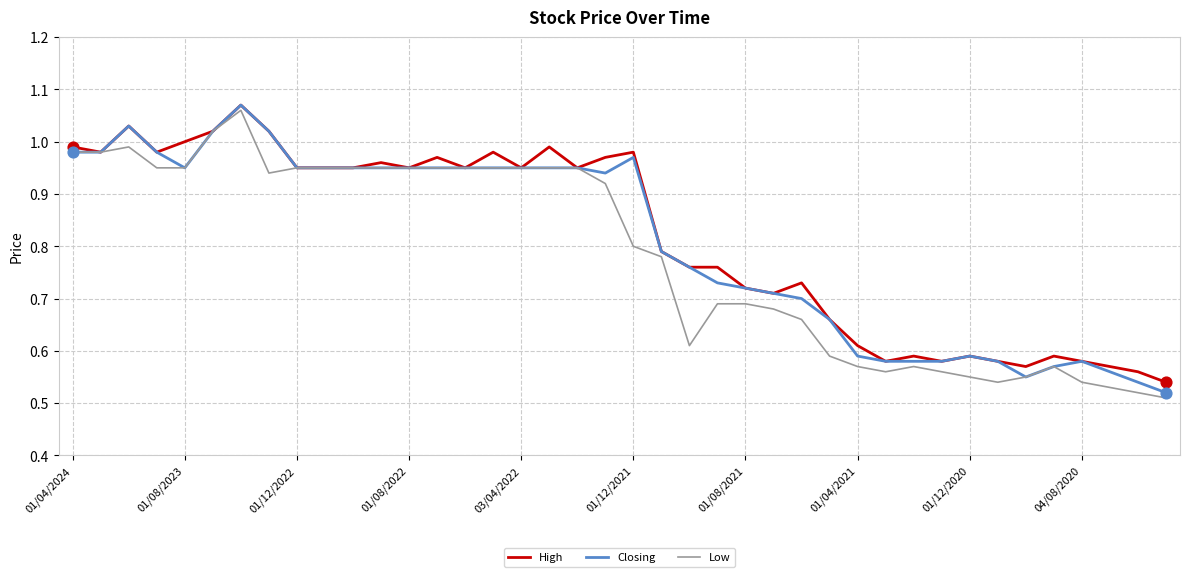

At how many categories does at least one series exceed 0?

40